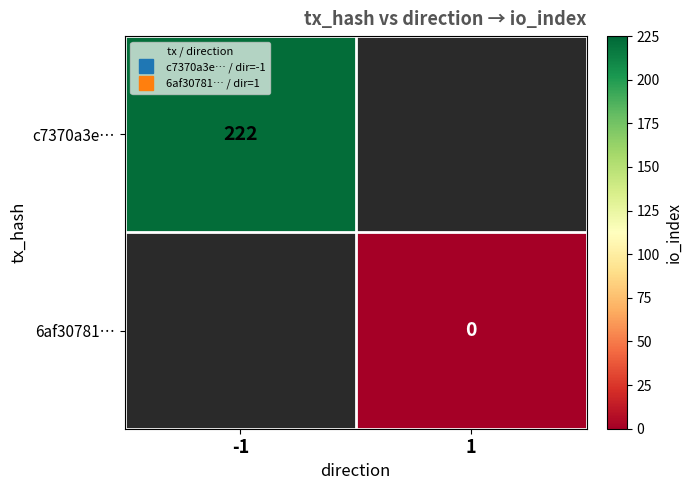

Which has a higher value, 1 or -1?

-1